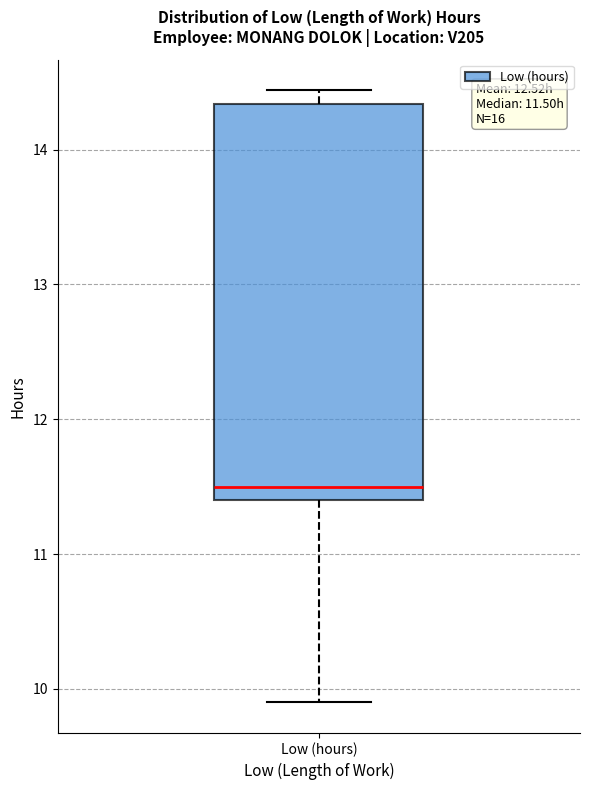

Transcribe this box plot: give where the median line is, the range the box spans, and where the two whiskers end, as read against the y-axis. The values are not printed on the chart, so give them approximately, as read against the axis.

median 11.5, box 11.4 to 14.3, whiskers 9.9 to 14.4